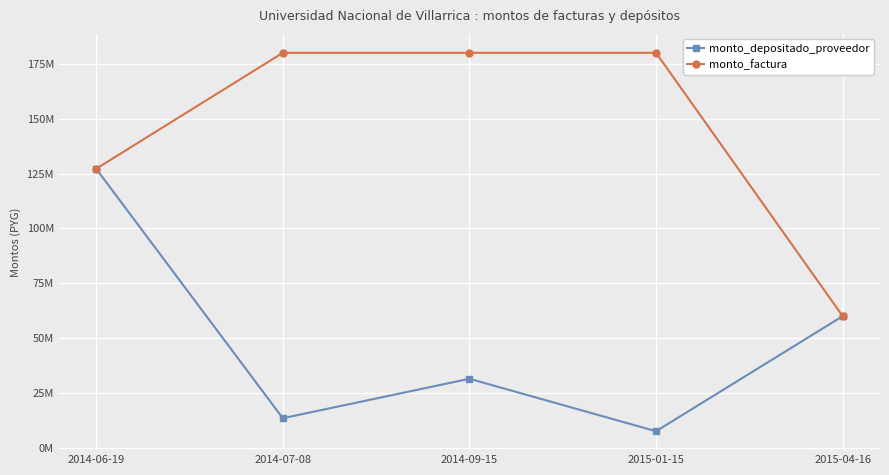

True or false: monto_factura and monto_depositado_proveedor cross at least once.

False